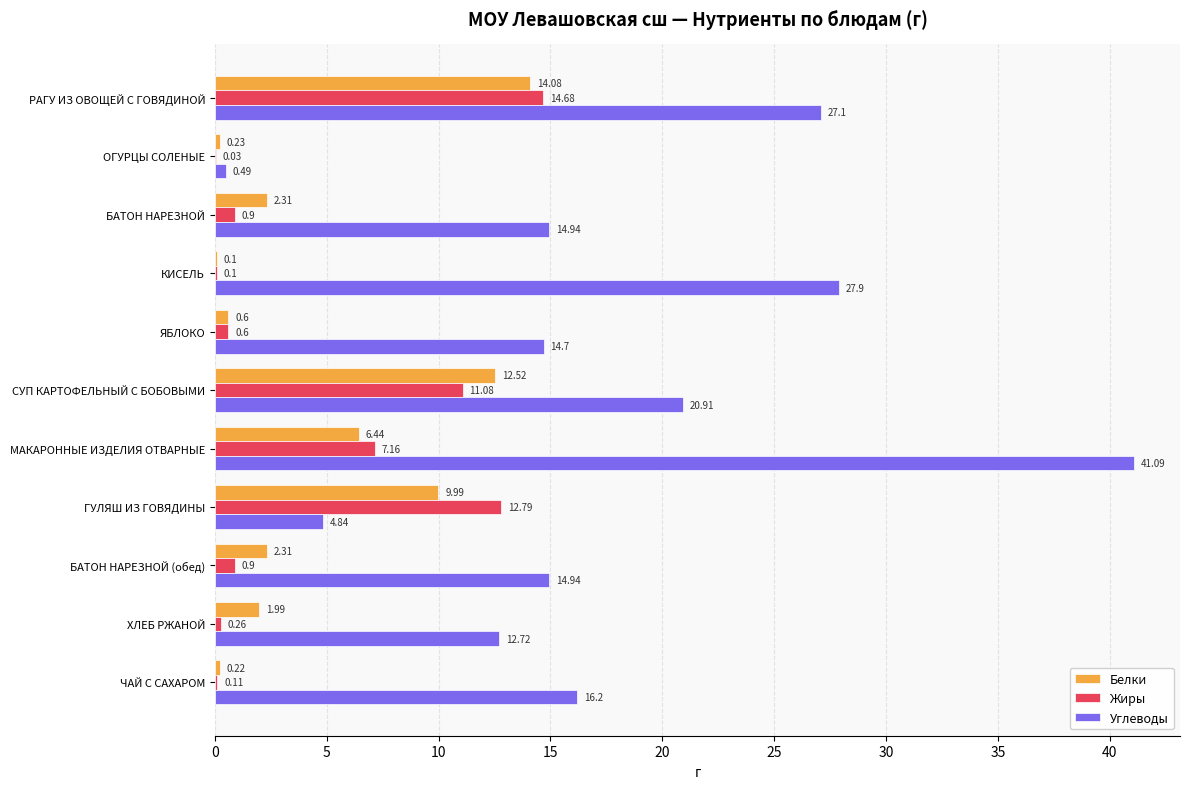

What is the sum of the Белки values at БАТОН НАРЕЗНОЙ and РАГУ ИЗ ОВОЩЕЙ С ГОВЯДИНОЙ?

16.4